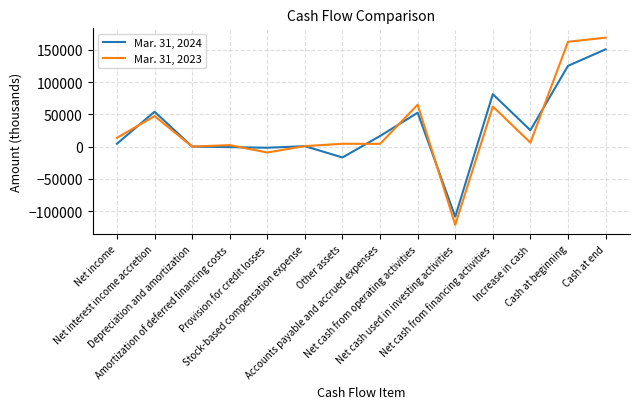

Does the chart have visible grid lines?

Yes